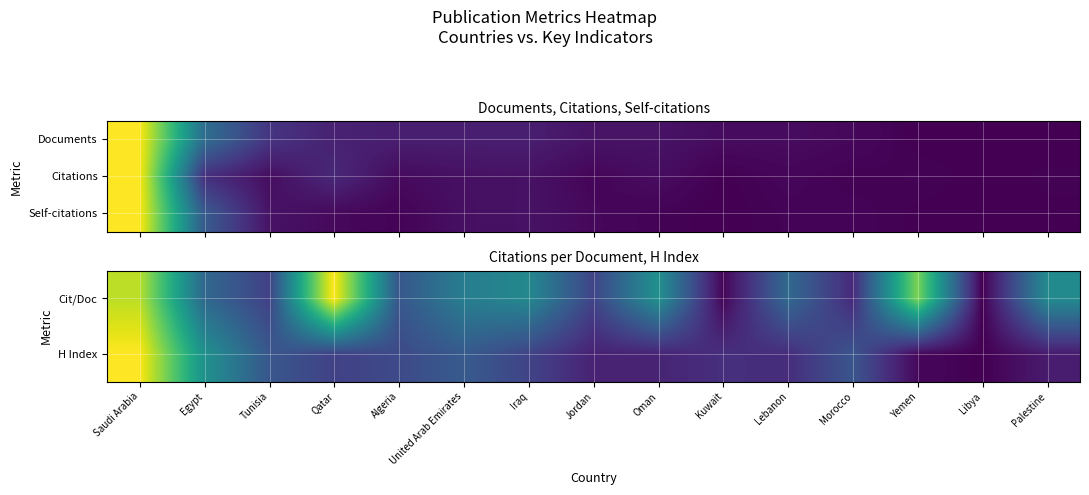

How many data points does each series have?

15